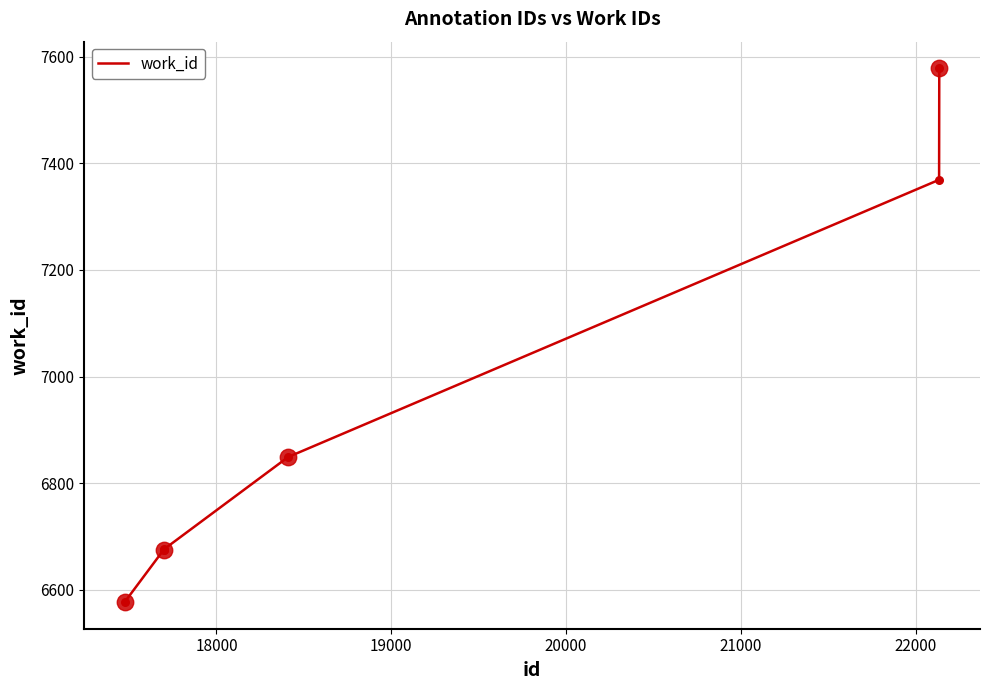

What is the difference between the maximum and minimum values?

1001